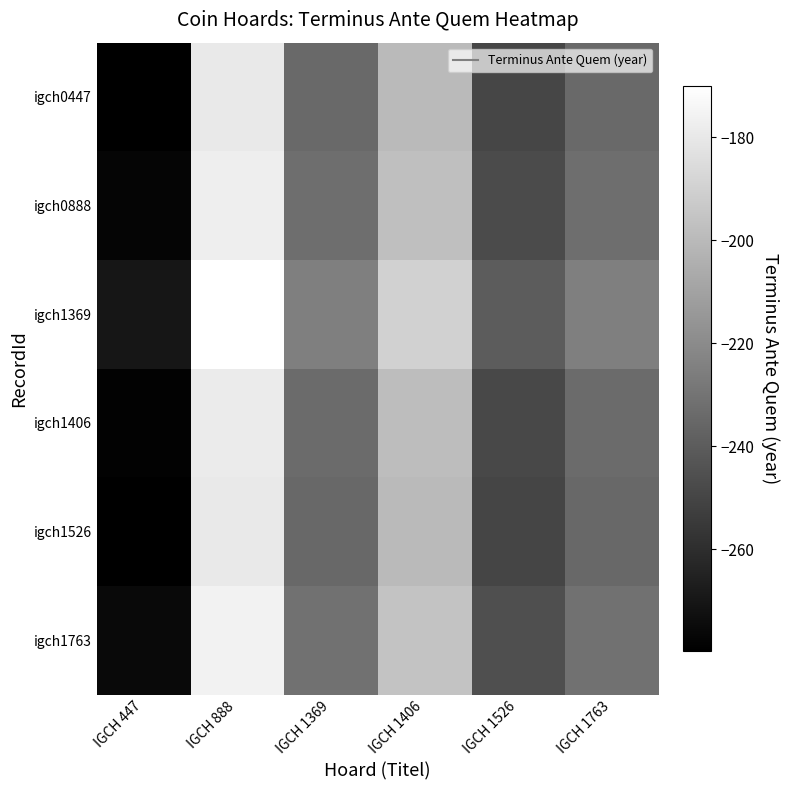

Which has a higher value, IGCH 1369 or IGCH 447?

IGCH 1369